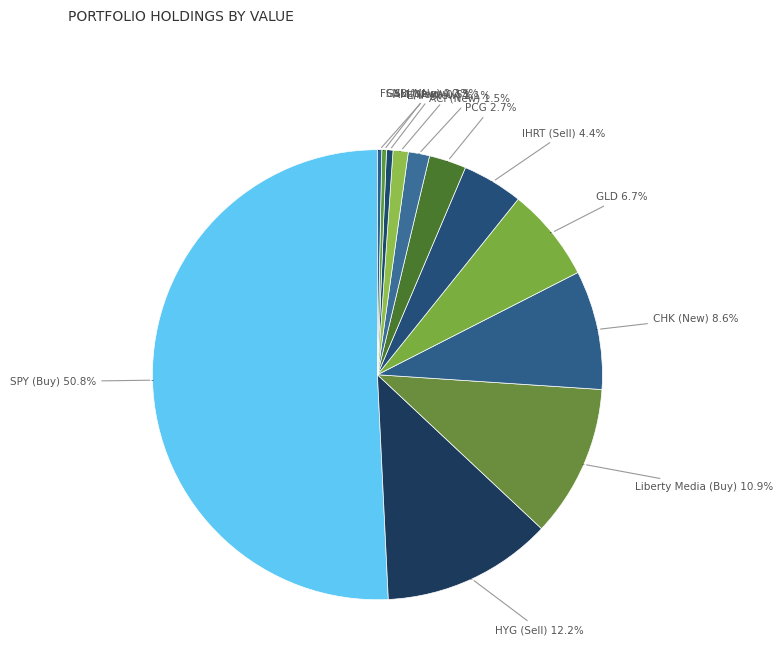

What percentage is the GLD slice, to the nearest percent?

7%